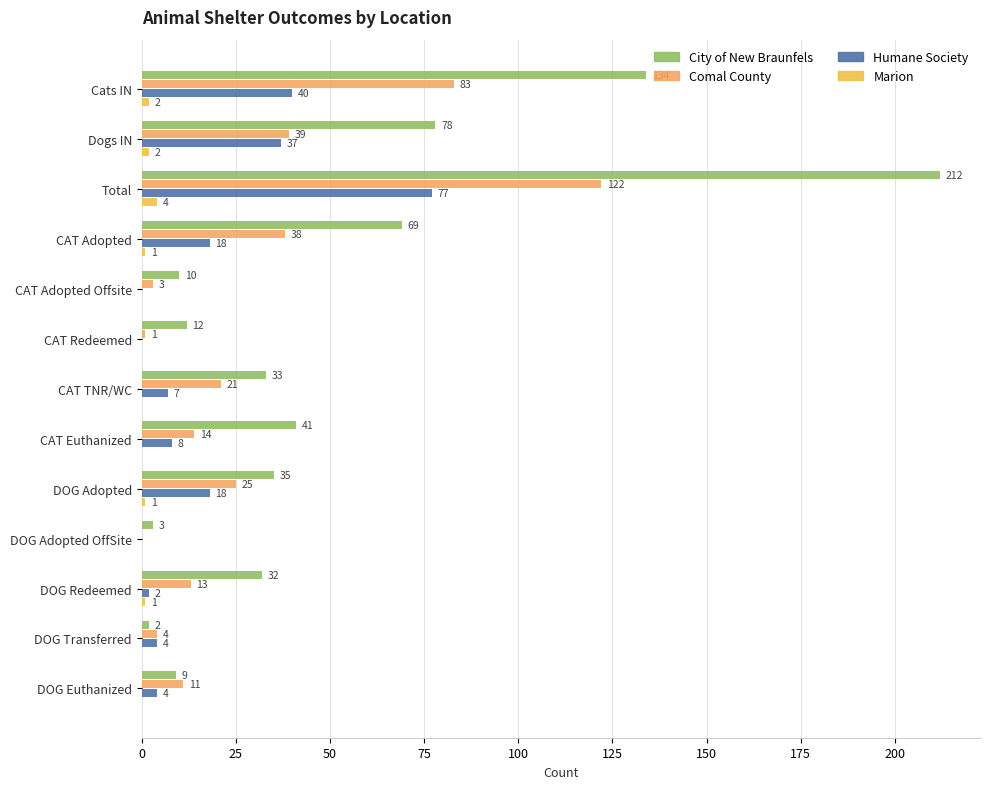

The value of Comal County at CAT Adopted is 38. True or false?

True